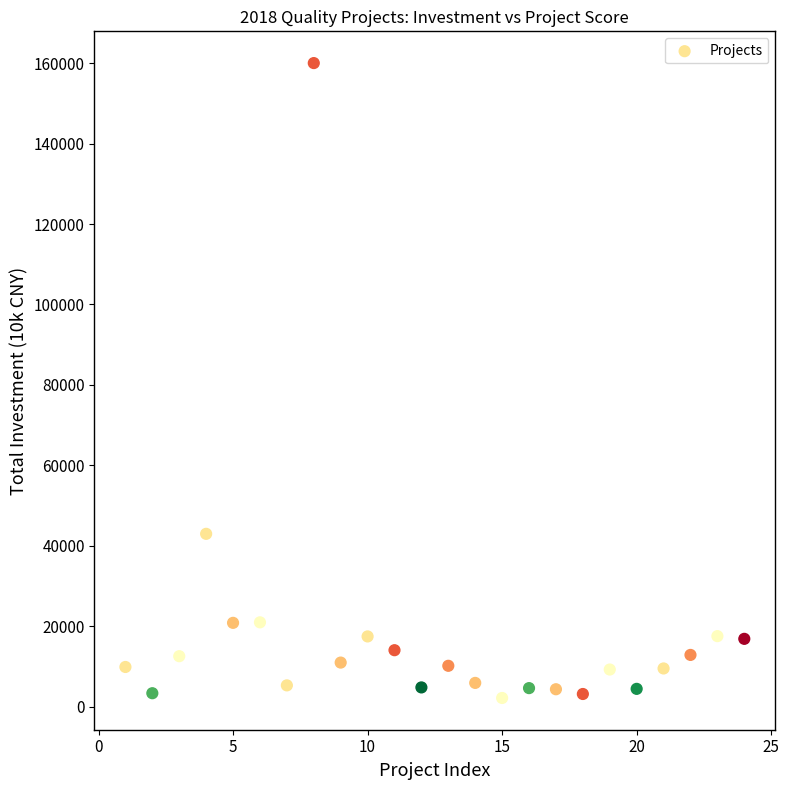

What is the range of Y values (max minus min)?

157797.9